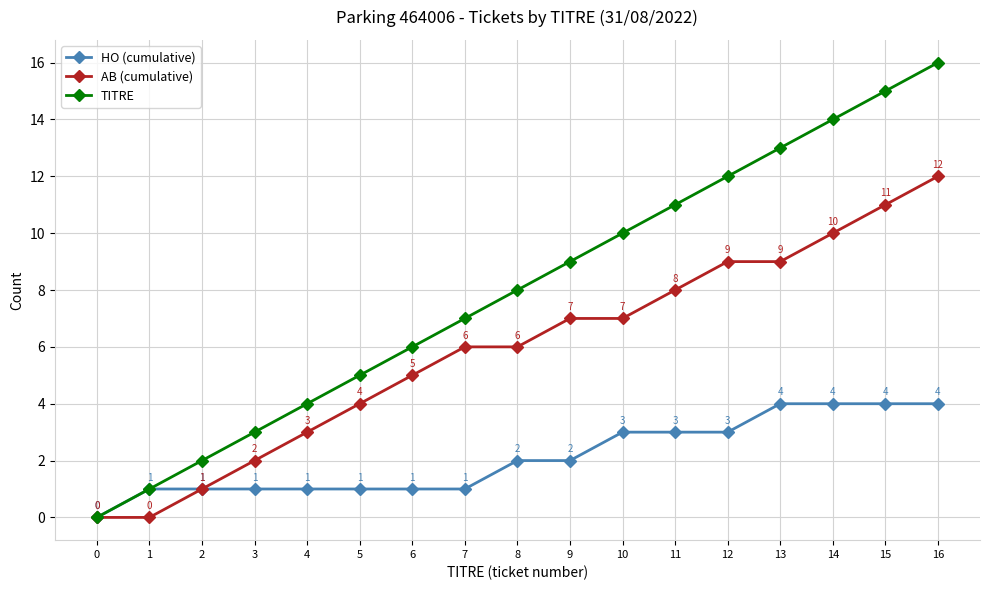

List the series in order of their peak value, highest first.

TITRE, AB (cumulative), HO (cumulative)